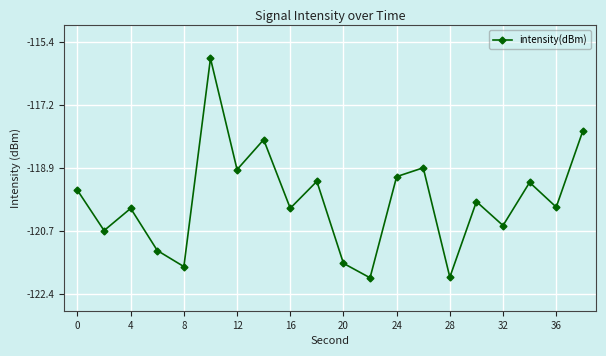

What is the difference between the maximum and second lowest values?

6.1